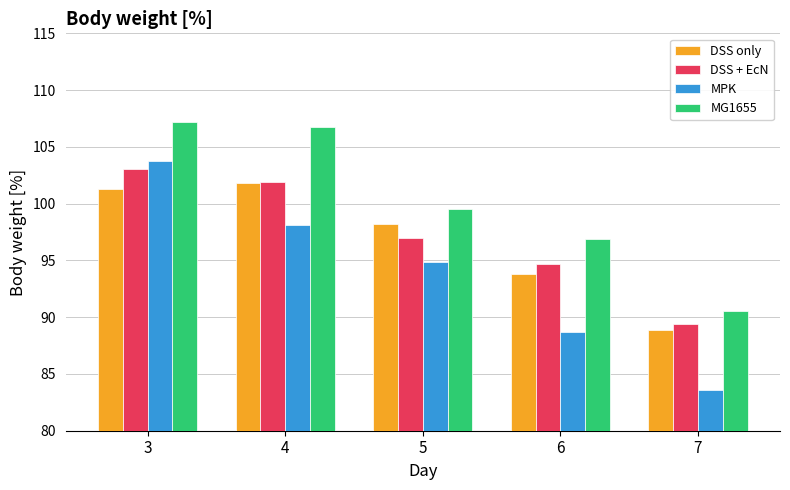

The MPK series shows 88.7 at 6. True or false?

True